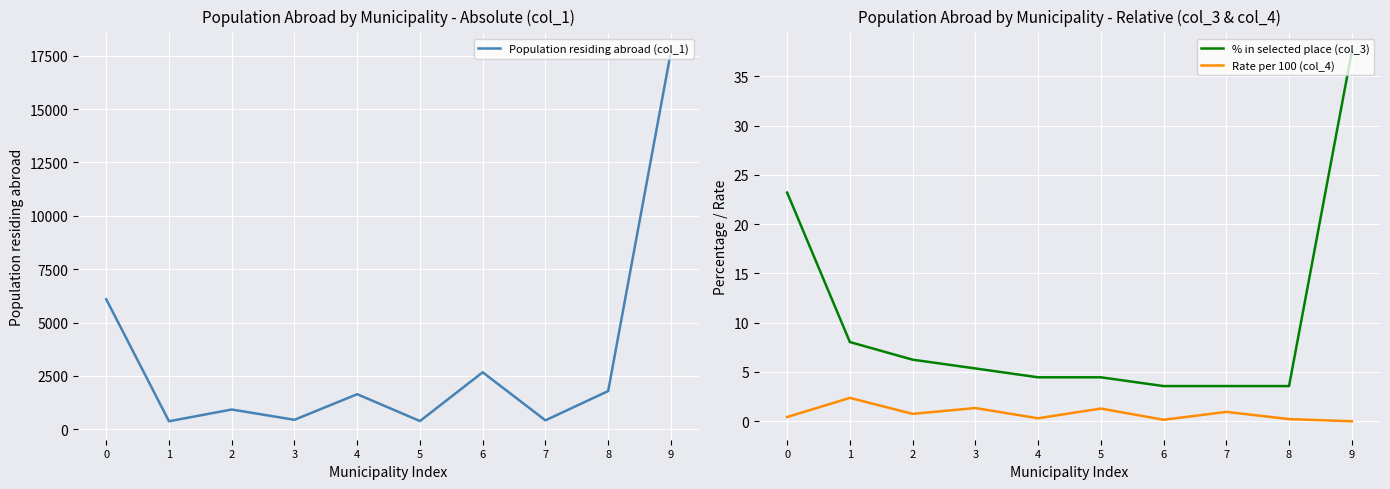

True or false: Population residing abroad (col_1) has more than 0 interior local peaks.

True